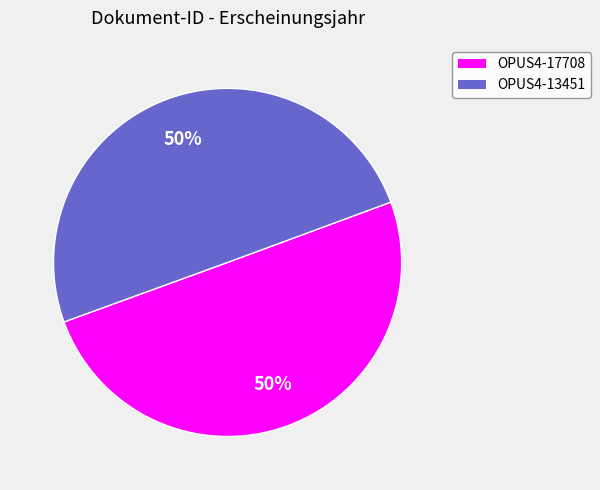

How many segments does this pie chart have?

2